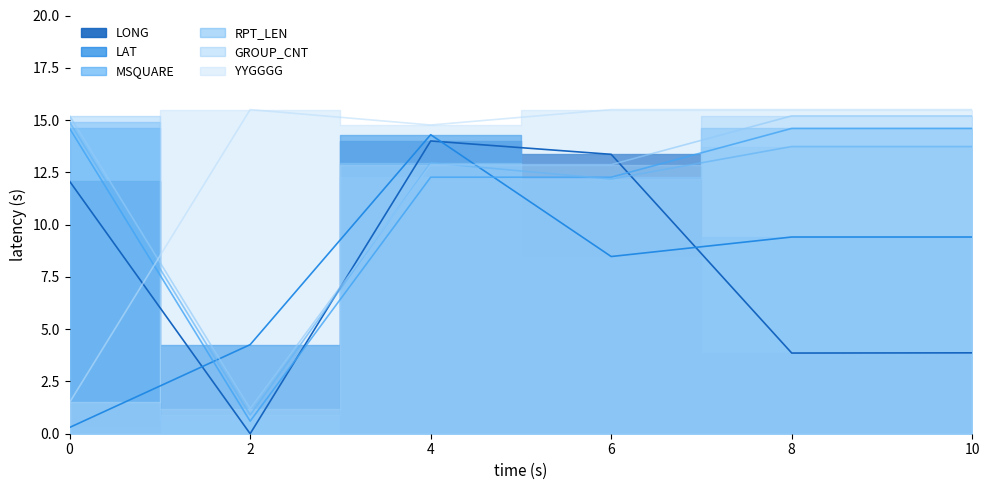

What is the value of the LAT point at the 5th from the left?

9.4